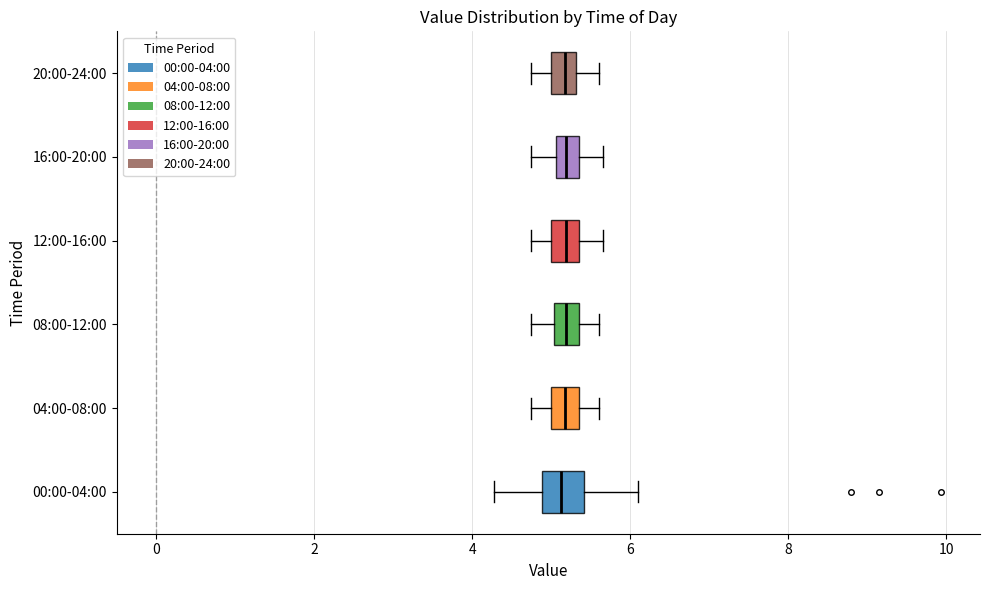

Where does the right whisker of the box for 04:00-08:00 end on the x-axis? The values are not printed on the chart, so give them approximately, as read against the axis.

5.6